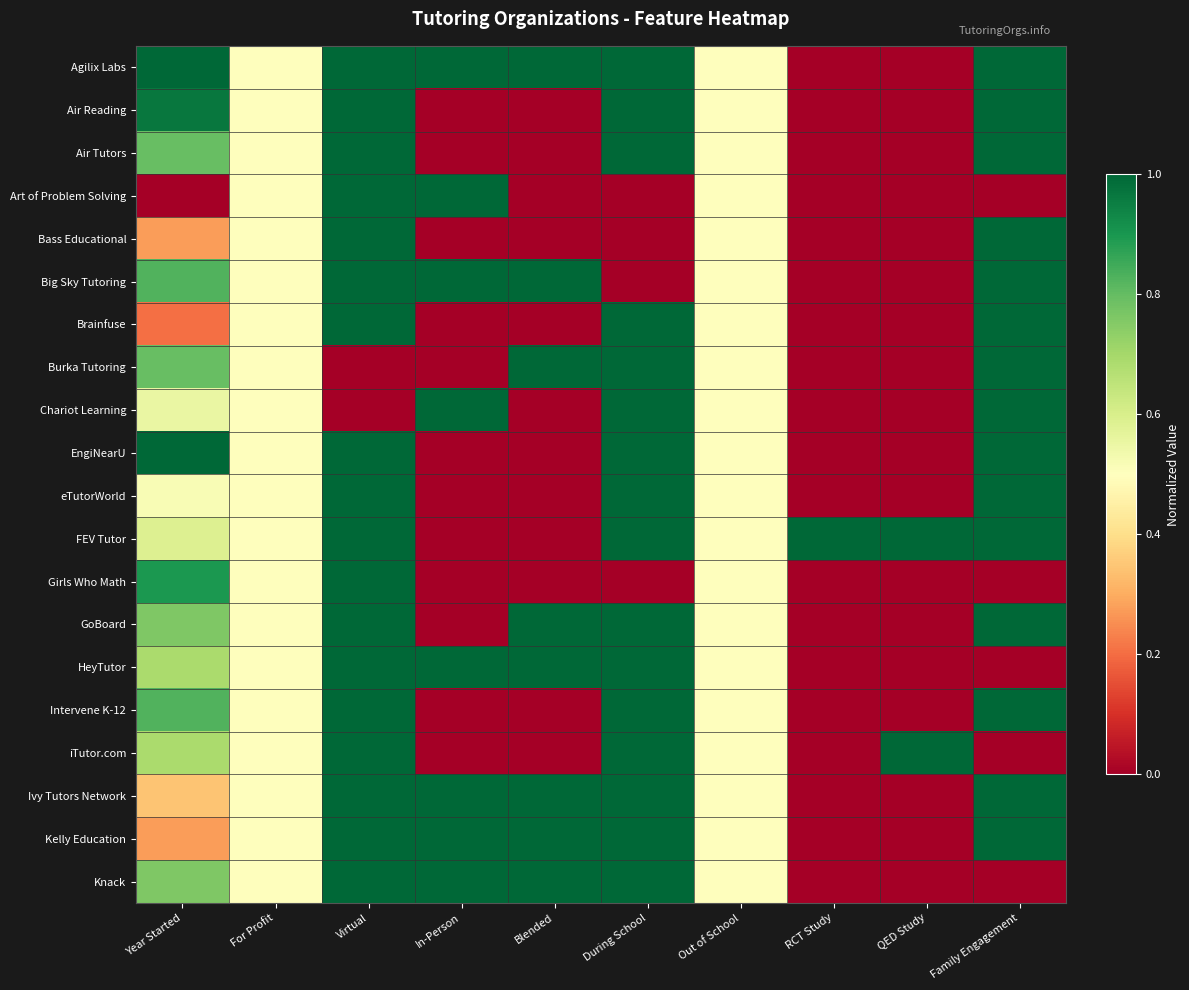

What is the spread (max minus min) of values at Year Started?

1.0